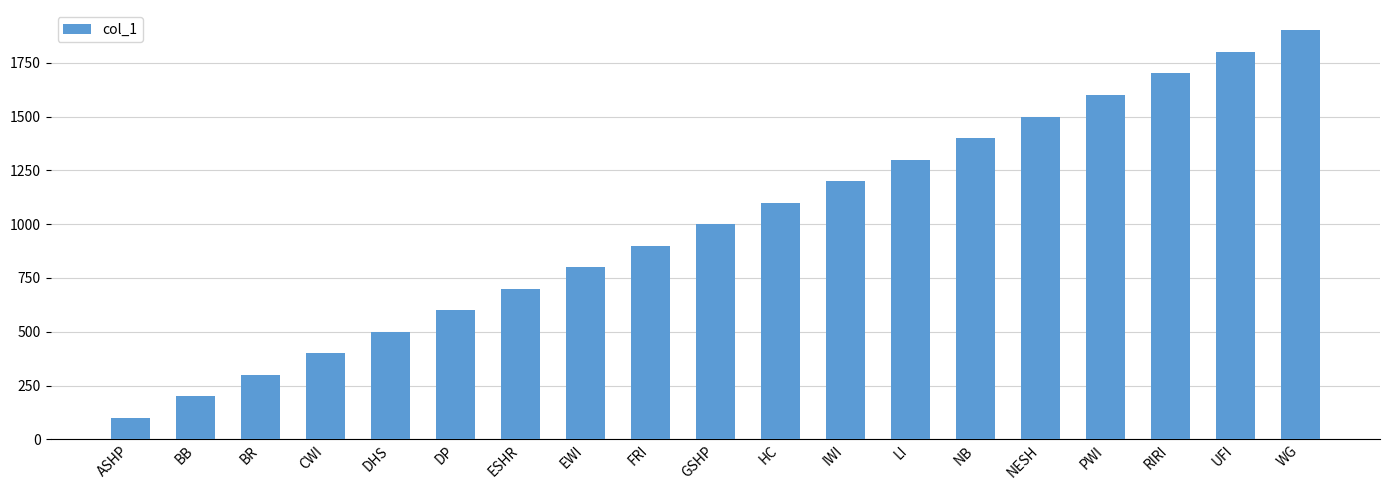

The value at LI is 472. True or false?

False